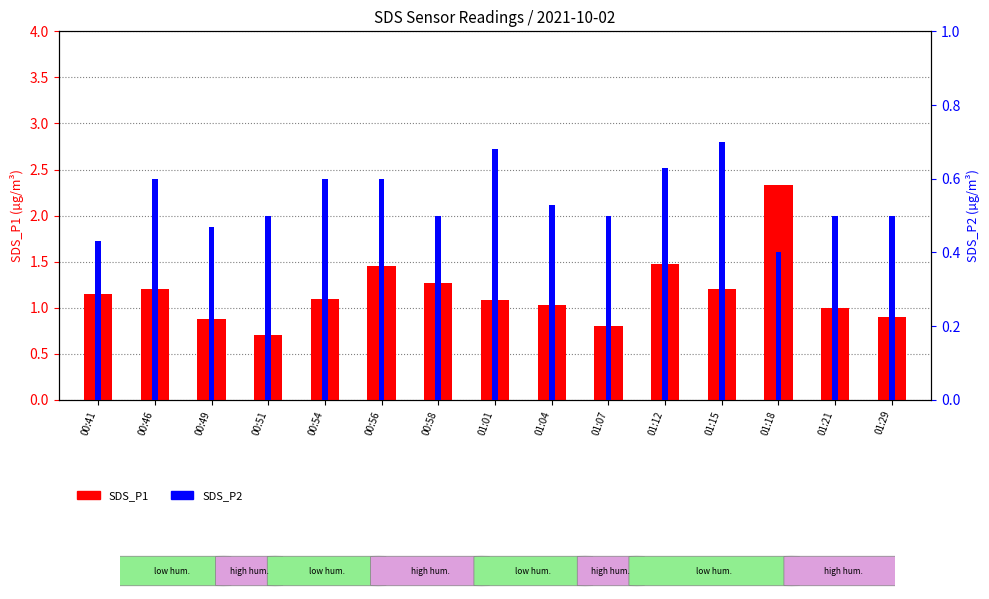

What is the difference between the maximum and minimum values in the SDS_P1 series?

1.6